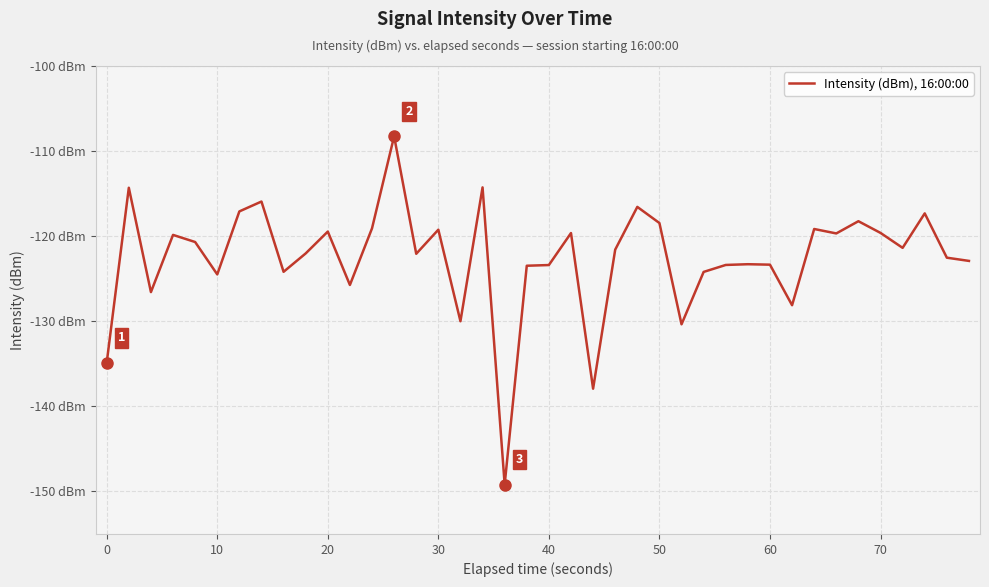

Does the chart have visible grid lines?

Yes